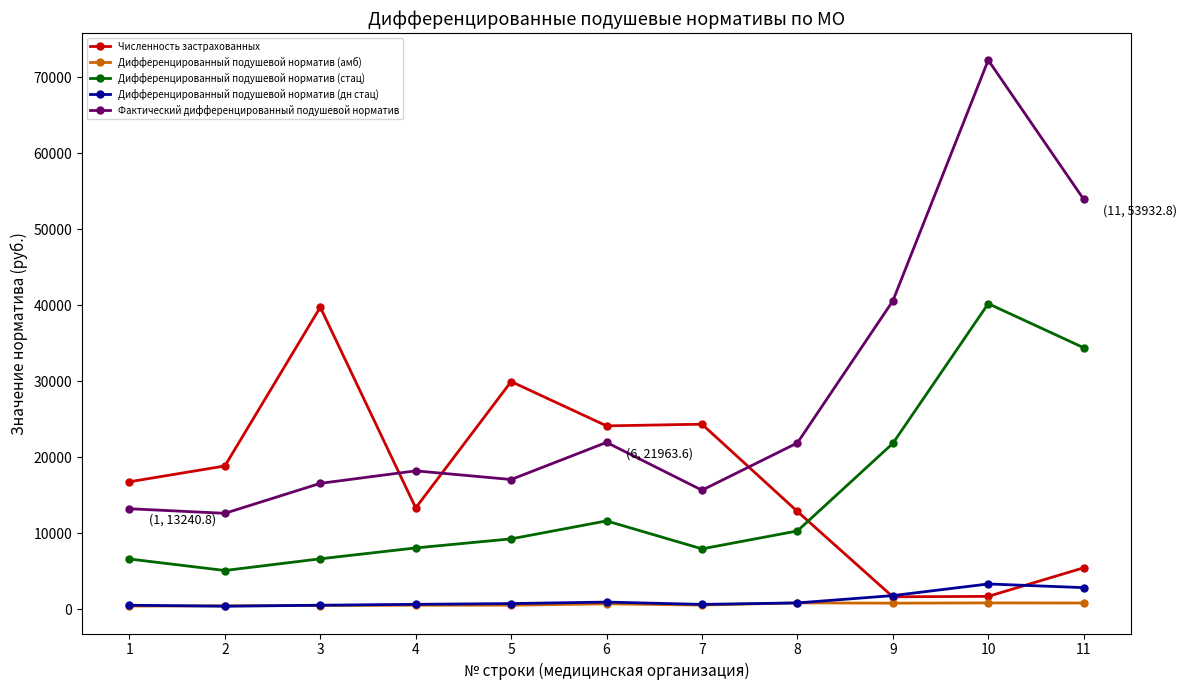

Between 2 and 8, which series saw the biggest shift?

Фактический дифференцированный подушевой норматив